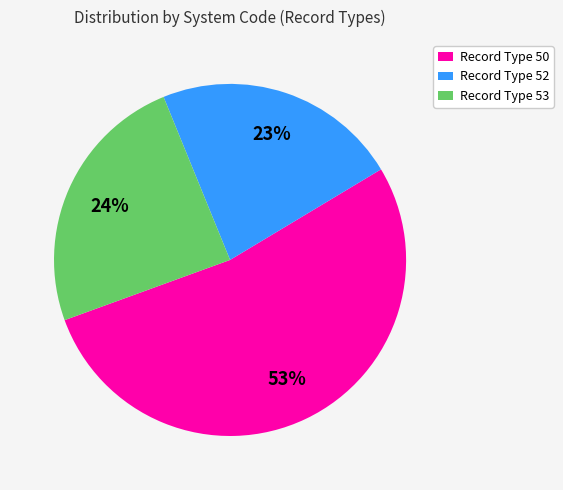

True or false: Record Type 52 accounts for 23% of the total.

True